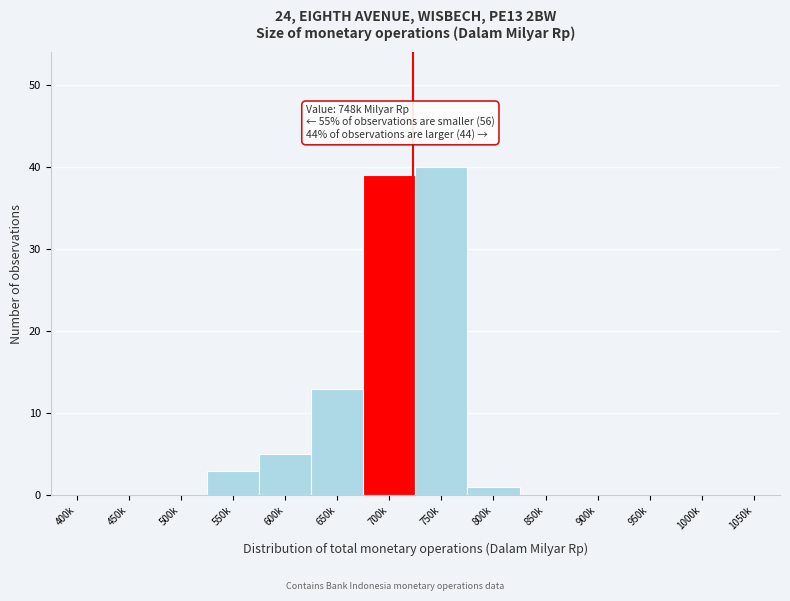

Reading left to right, what are all the values shown in this chart?

400k=0	450k=0	500k=0	550k=3	600k=5	650k=13	700k=39	750k=40	800k=1	850k=0	900k=0	950k=0	1000k=0	1050k=0